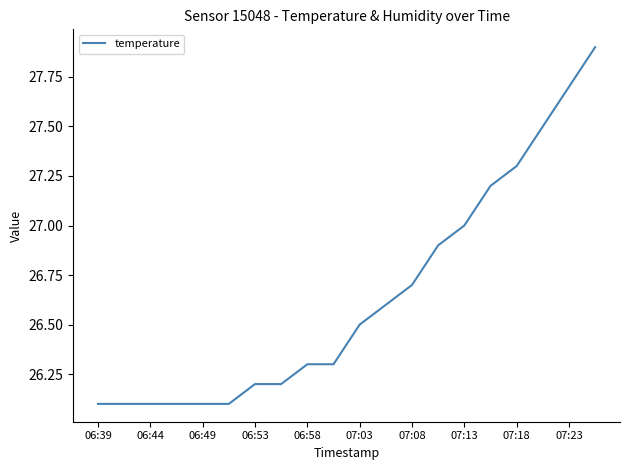

What is the maximum value shown in the chart?

27.9